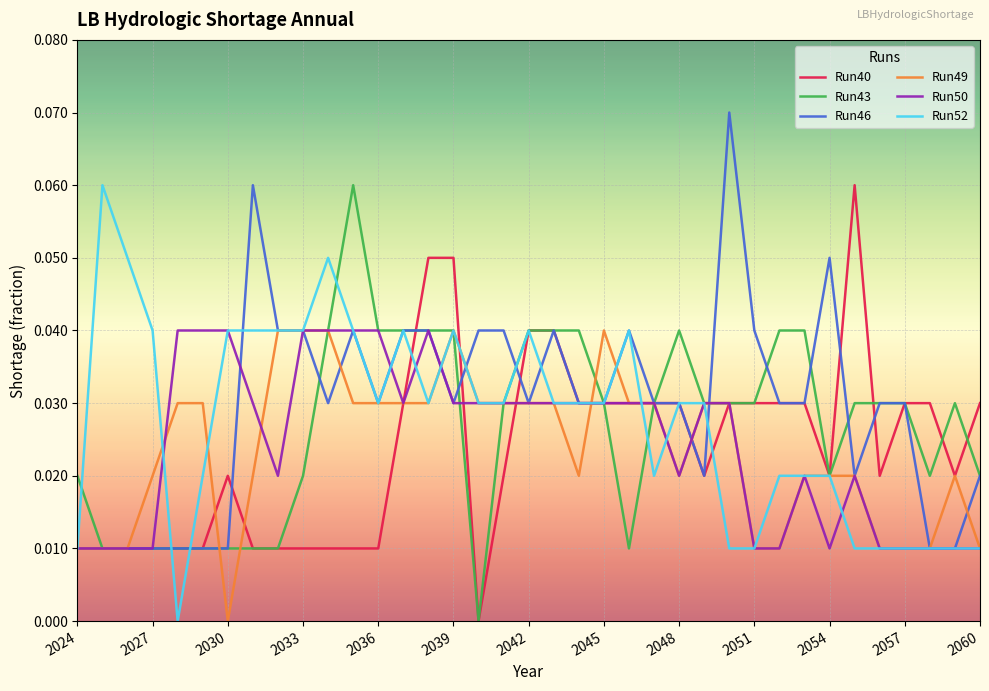

Is this an area chart (filled region under the line)?

No